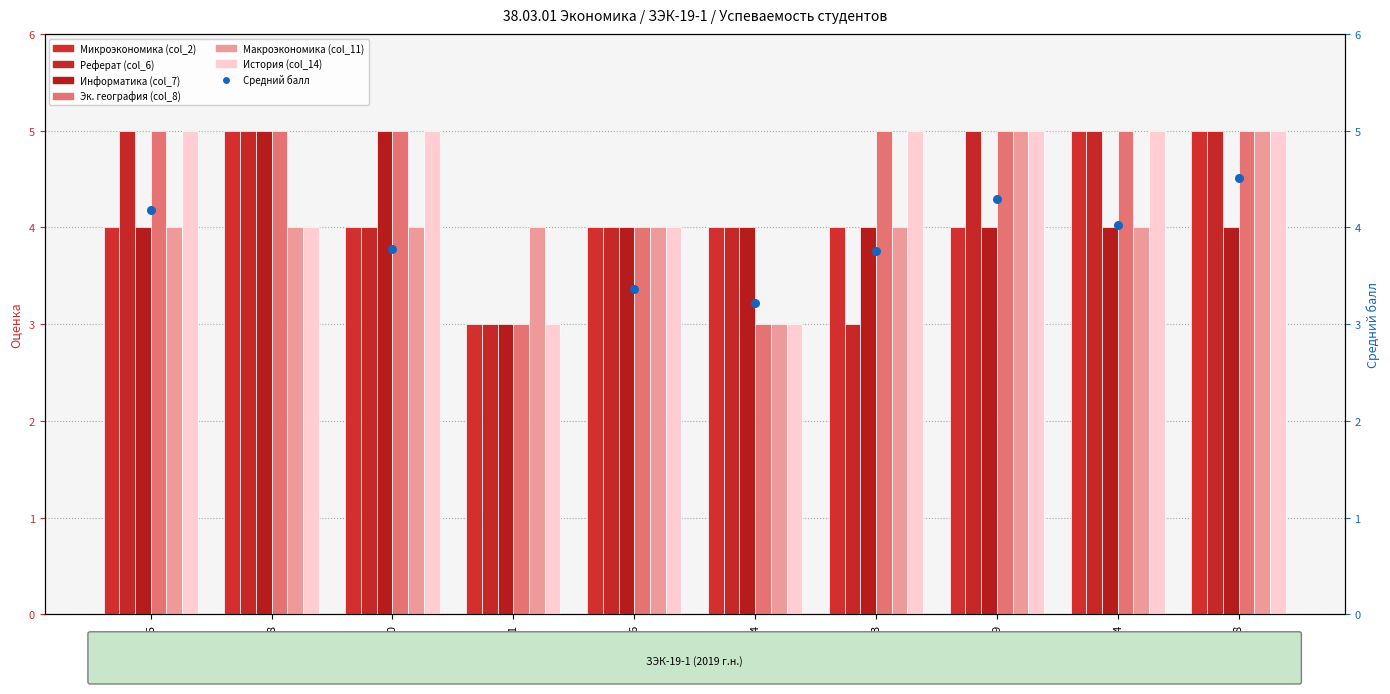

Which series has the largest Y range (max minus min)?

Микроэкономика (col_2)